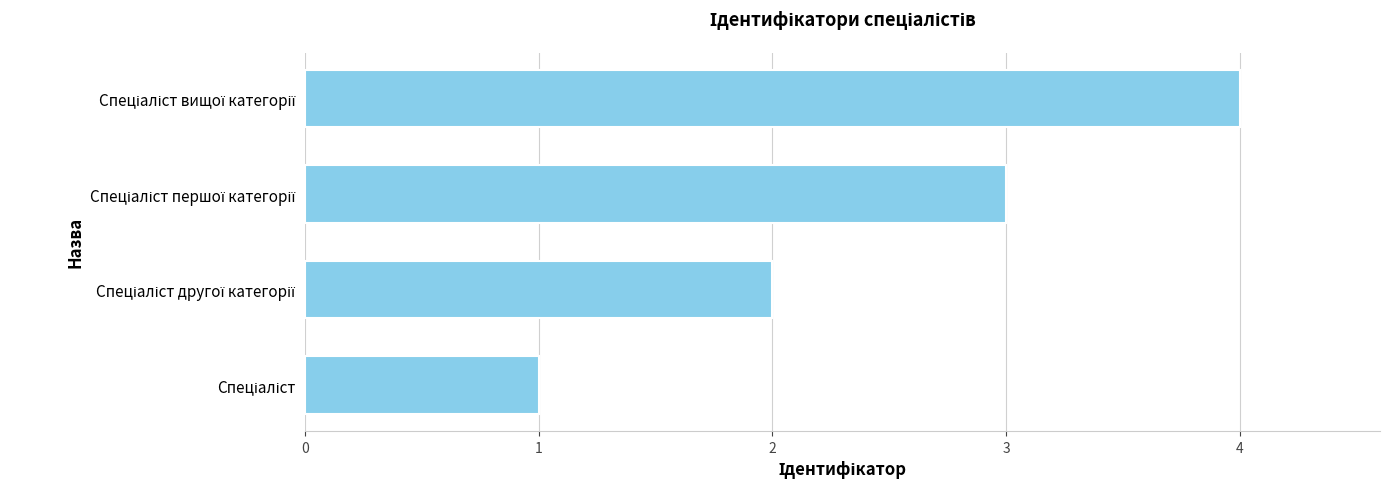

What is the maximum value shown in the chart?

4